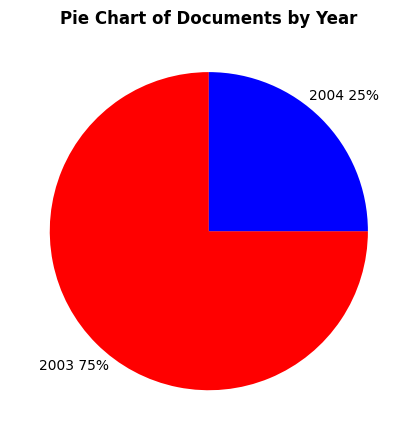

Does any single category account for the majority?

Yes